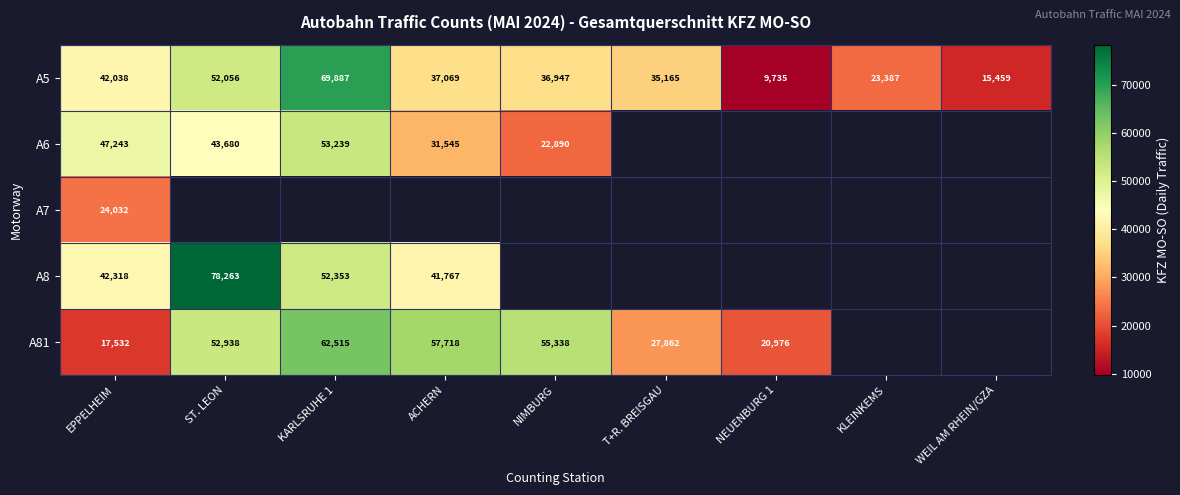

How many distinct data groups are displayed?

5